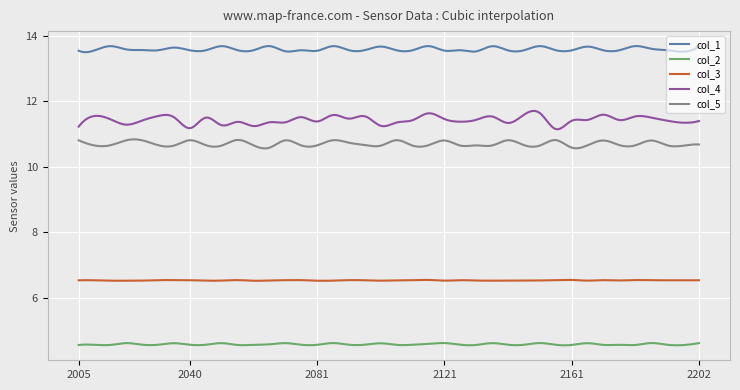

True or false: col_2 and col_1 cross at least once.

False